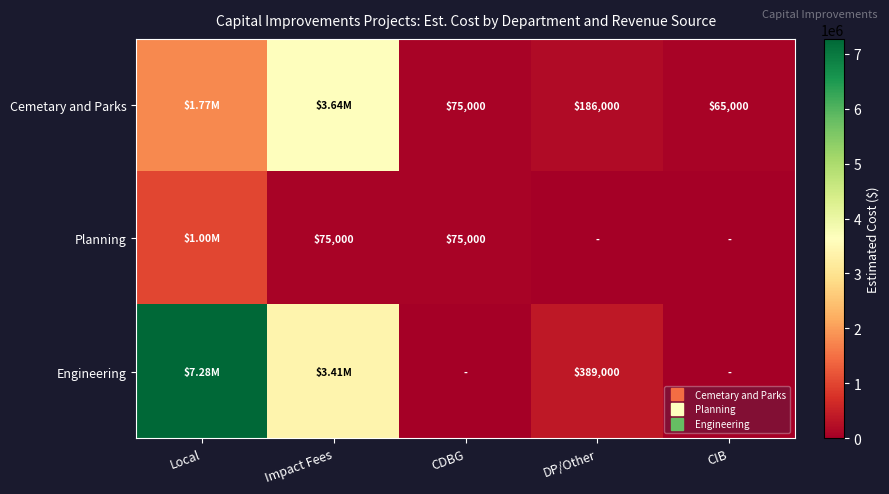

Is the value of Cemetary and Parks at Local greater than the value of Engineering at DP/Other?

Yes